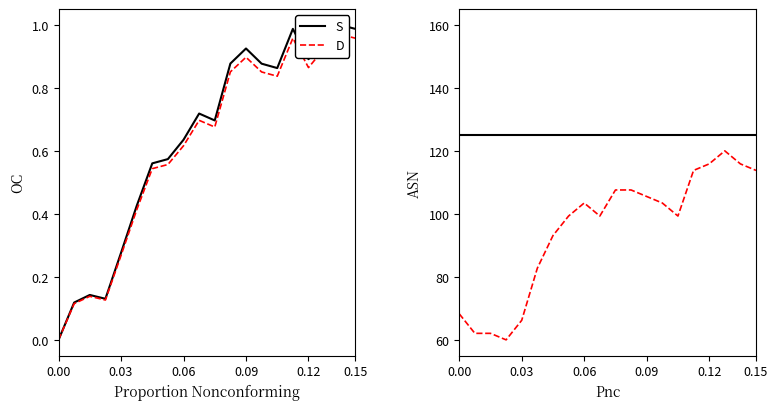

List the series in order of their peak value, highest first.

S, D